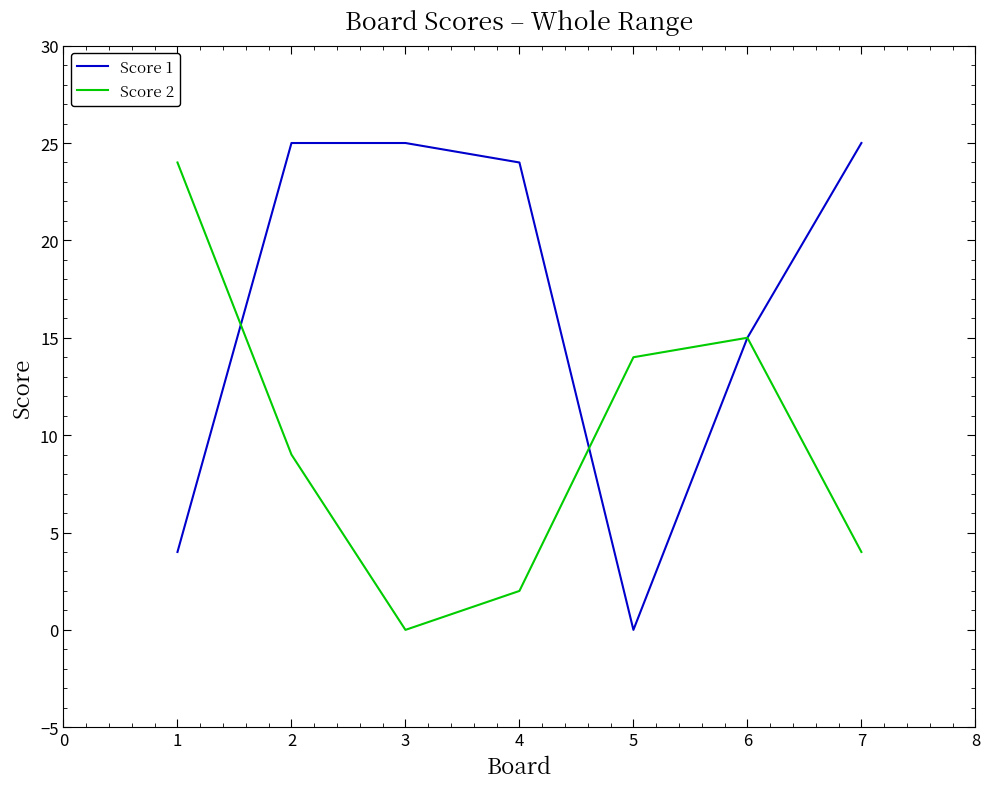

Which series has the largest range (max minus min)?

Score 1